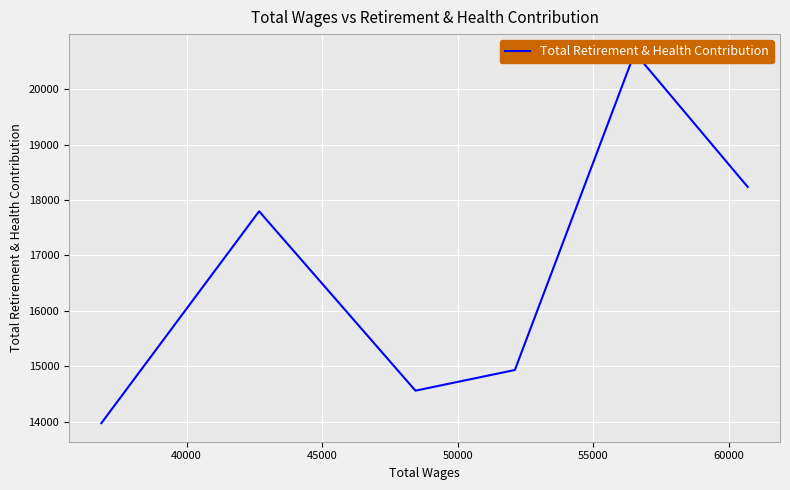

Does the chart display data point markers on the line(s)?

No